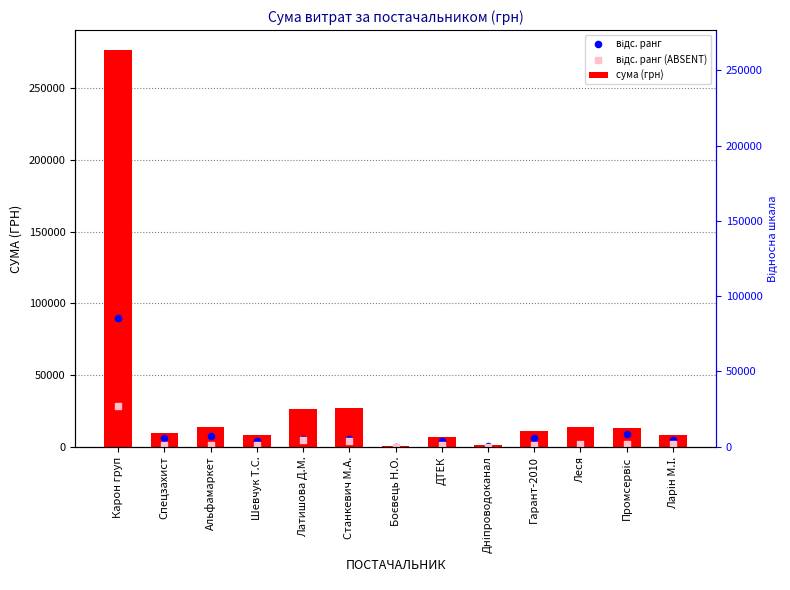

Which series has the largest total across all categories?

сума (грн)